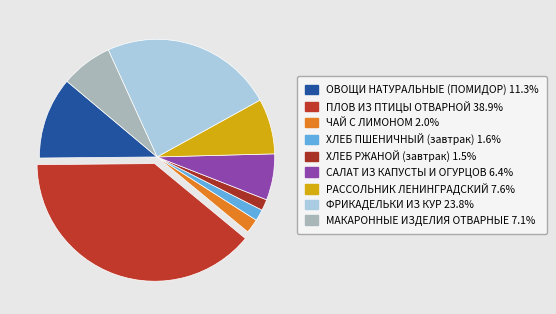

Is there a majority slice in this chart?

No